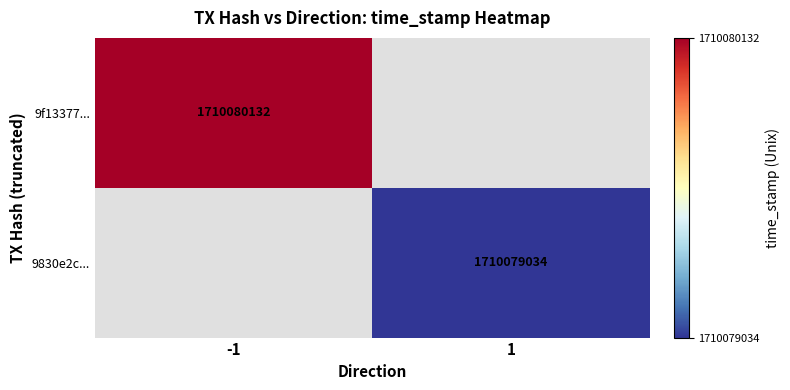

The 9f13377528a6f657736afeeab6edc6d73134f60 series shows 1710080132 at time_stamp. True or false?

True